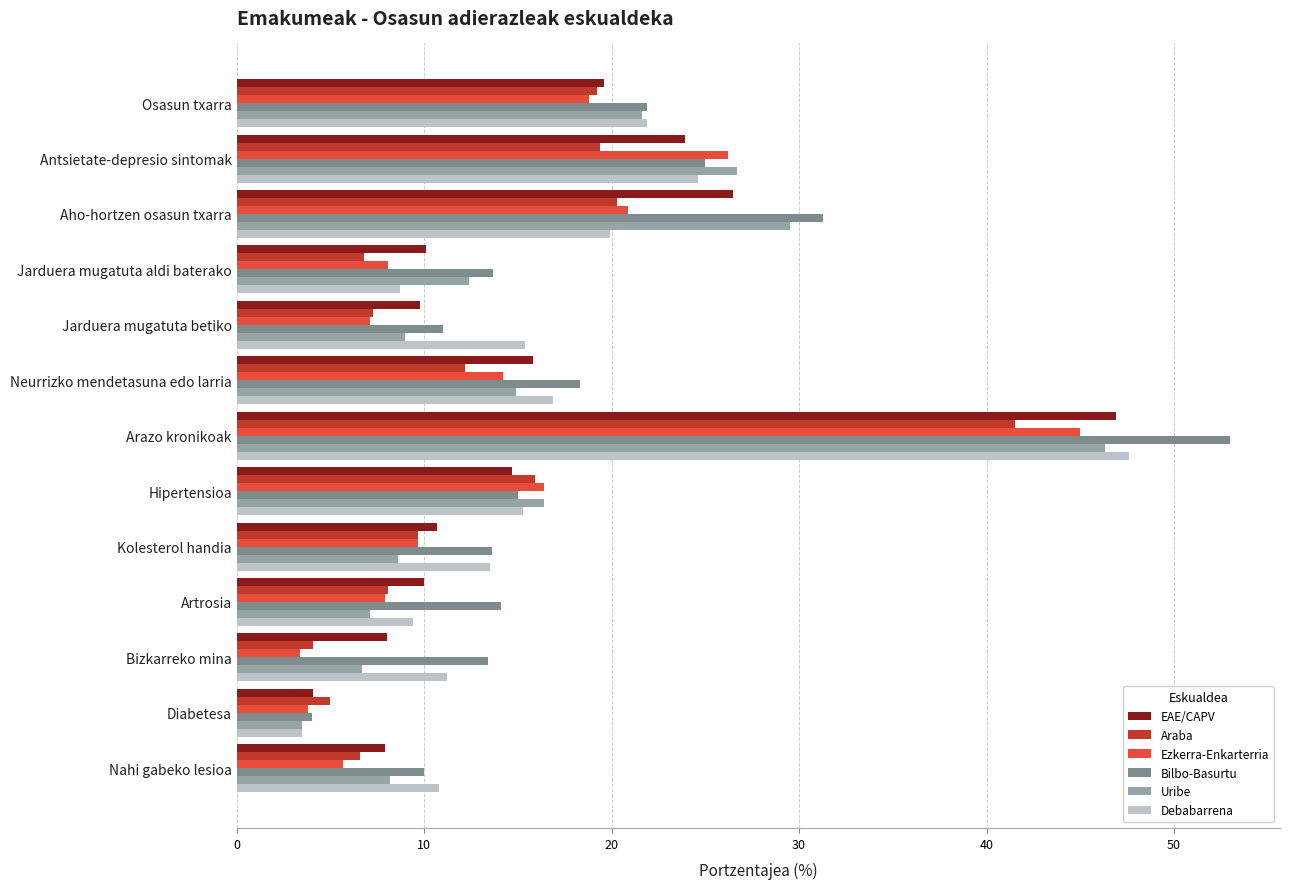

The Araba series shows 10.5 at Jarduera mugatuta betiko. True or false?

False